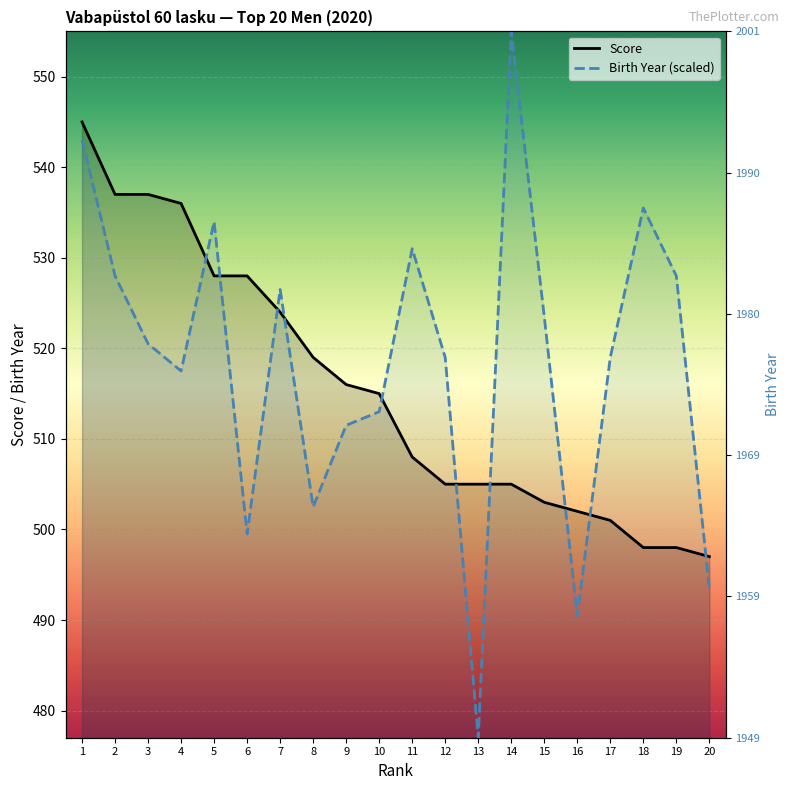

True or false: Birth Year (scaled) has a value of 519.0 at 12.

True